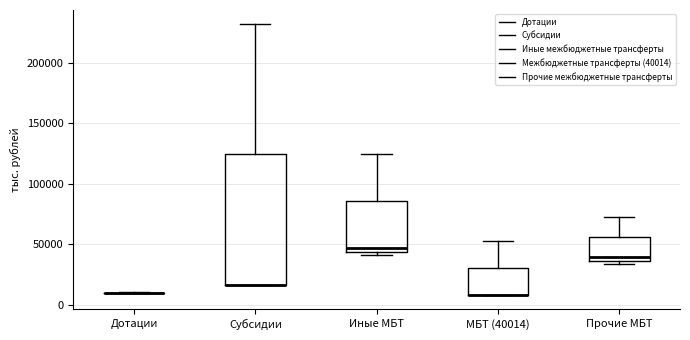

Which box is the tallest, from its lower edge to its upper edge?

Субсидии